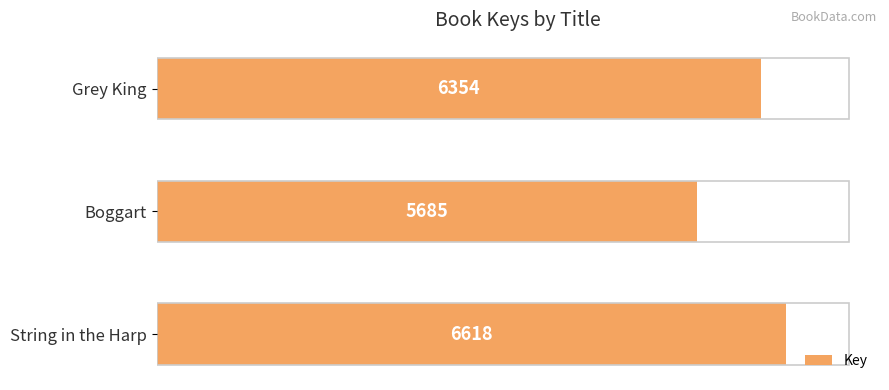

What is the sum of all values?

18657